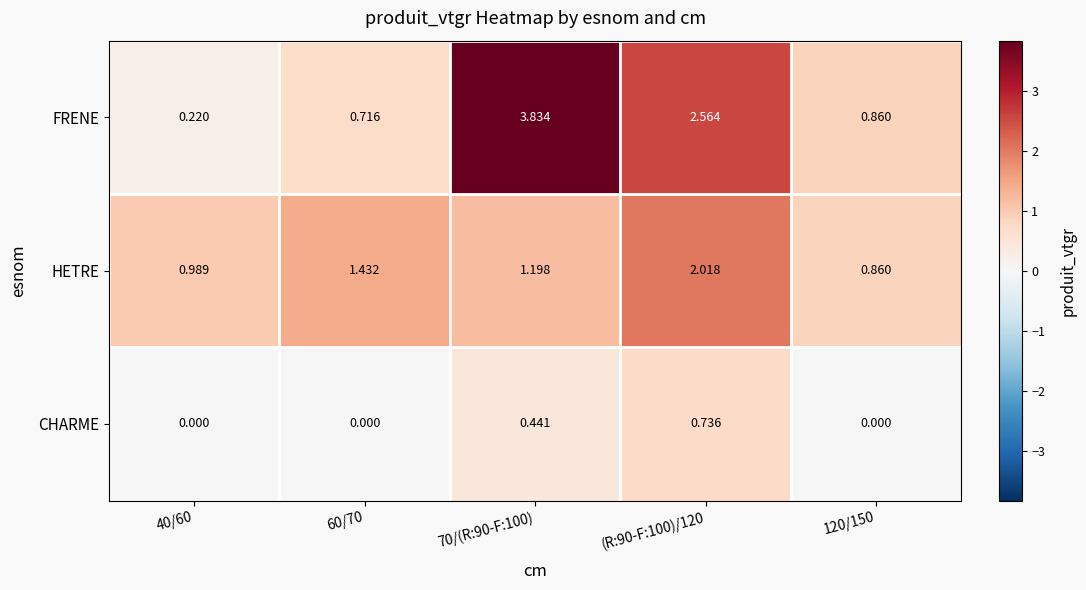

Which series has the widest spread of values?

FRENE